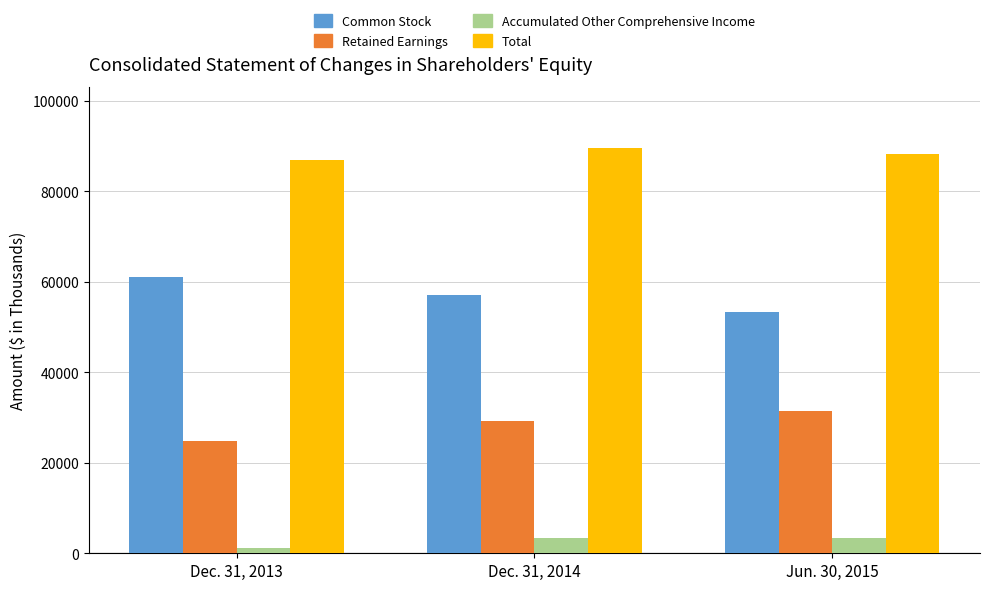

How many data points does each series have?

3